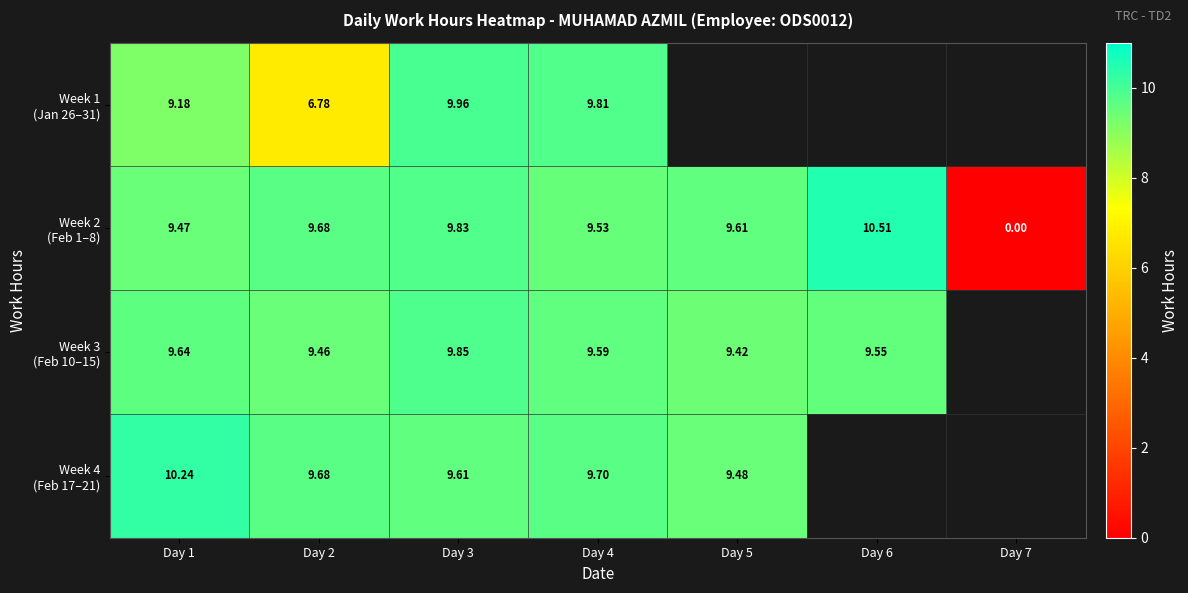

Rank the series by their maximum value, from highest to lowest.

Week 2 (Feb 1–8), Week 4 (Feb 17–21), Week 1 (Jan 26–31), Week 3 (Feb 10–15)